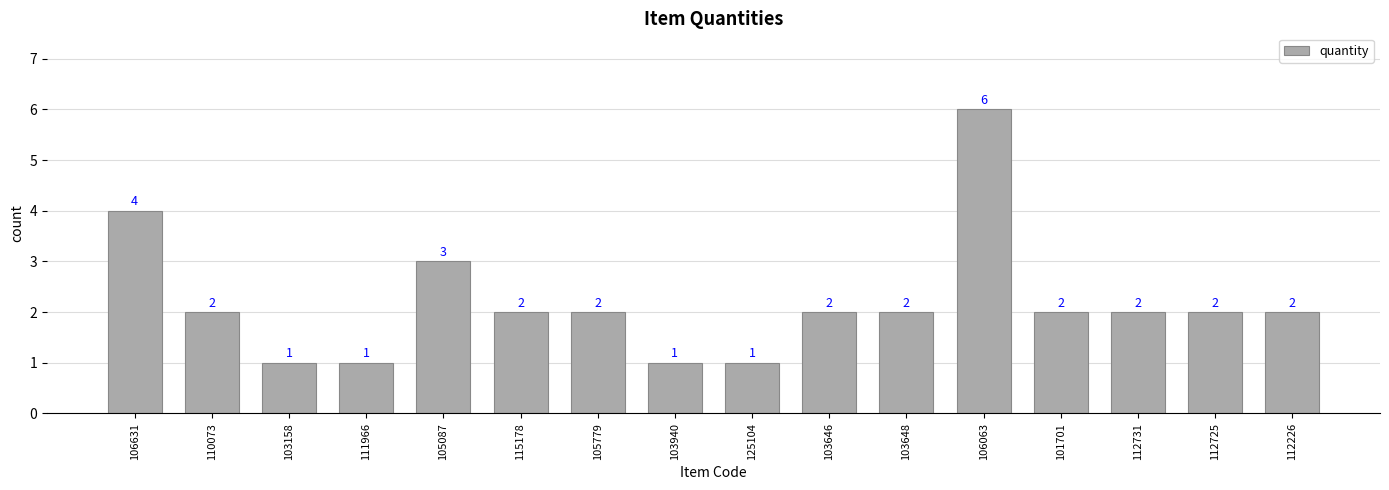

What is the difference between the values at 125104 and 105087?

2